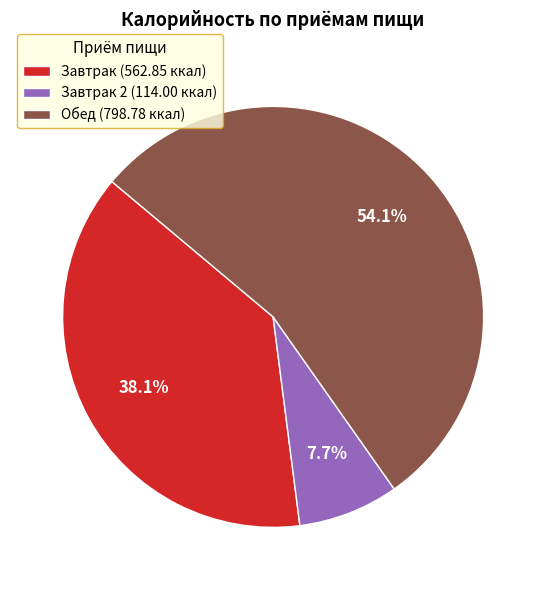

Is there a majority slice in this chart?

Yes